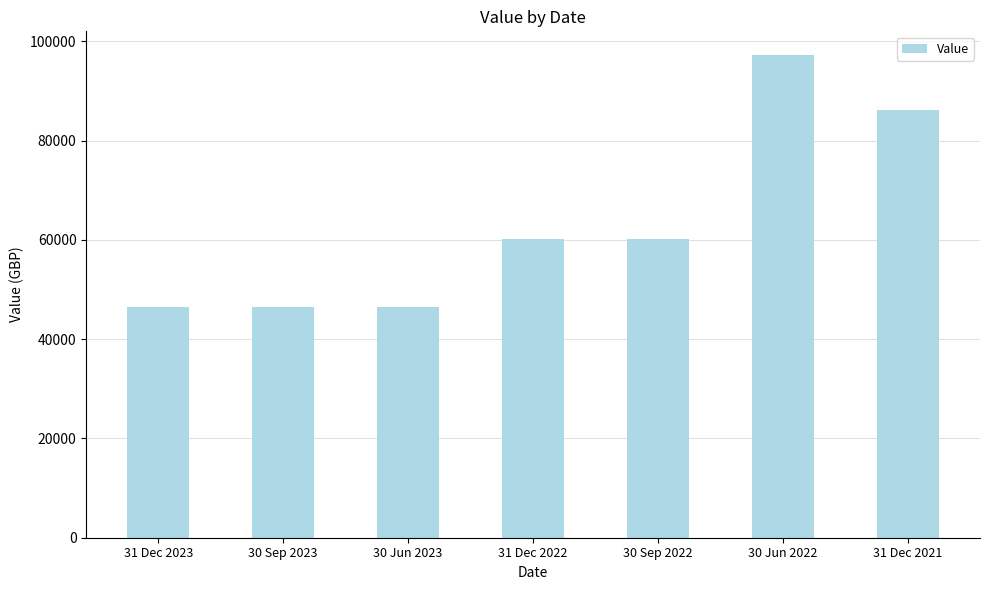

How many bars are there in total?

7